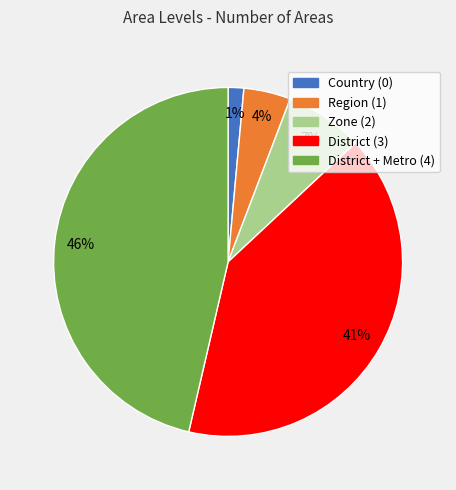

Which slice is the smallest?

Country (0)